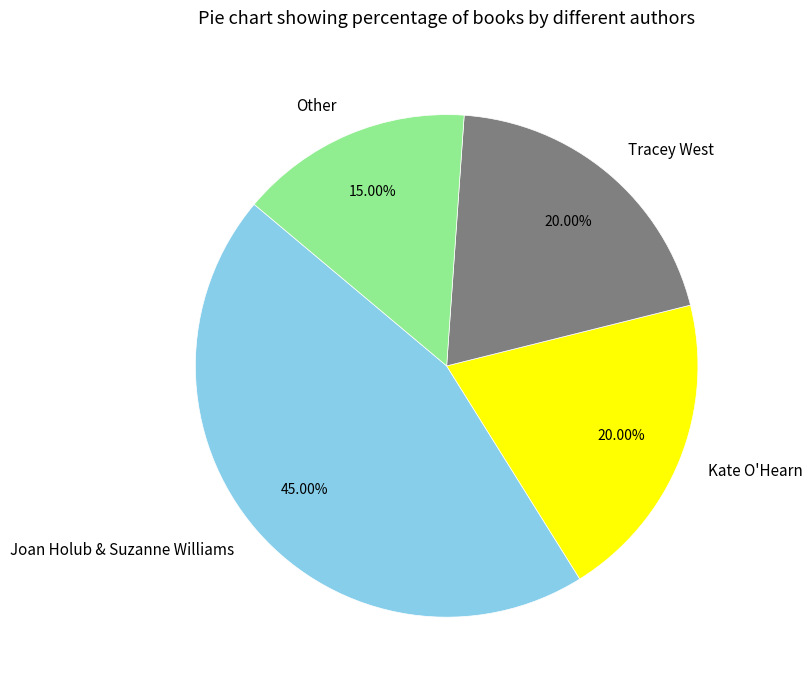

To the nearest percent, what percentage of the pie is Kate O'Hearn?

20%